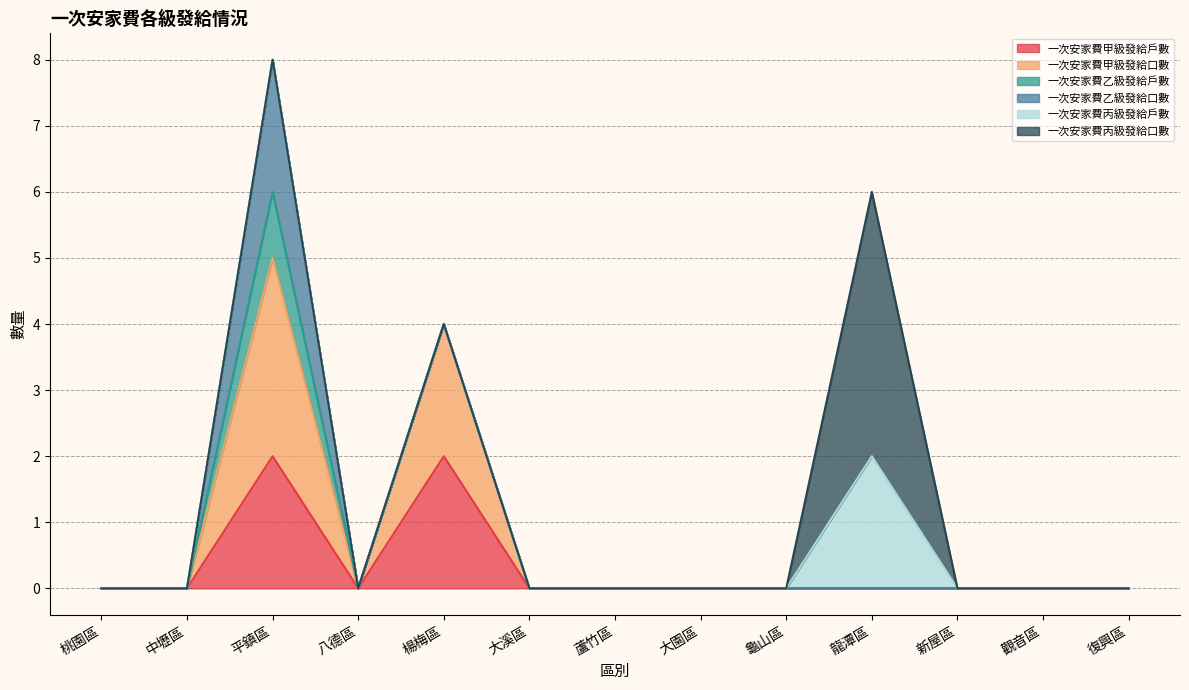

At which category is the sum across all series the highest?

平鎮區